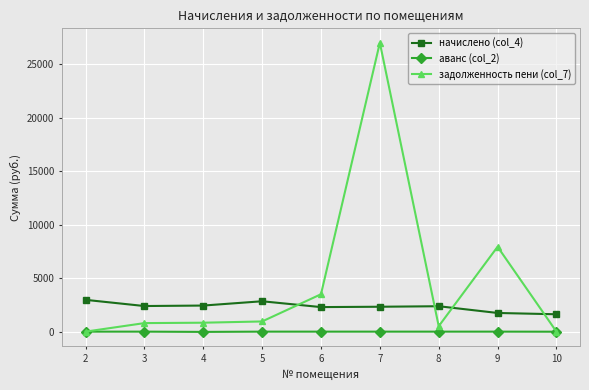

Rank the series by their maximum value, from highest to lowest.

задолженность пени (col_7), начислено (col_4), аванс (col_2)